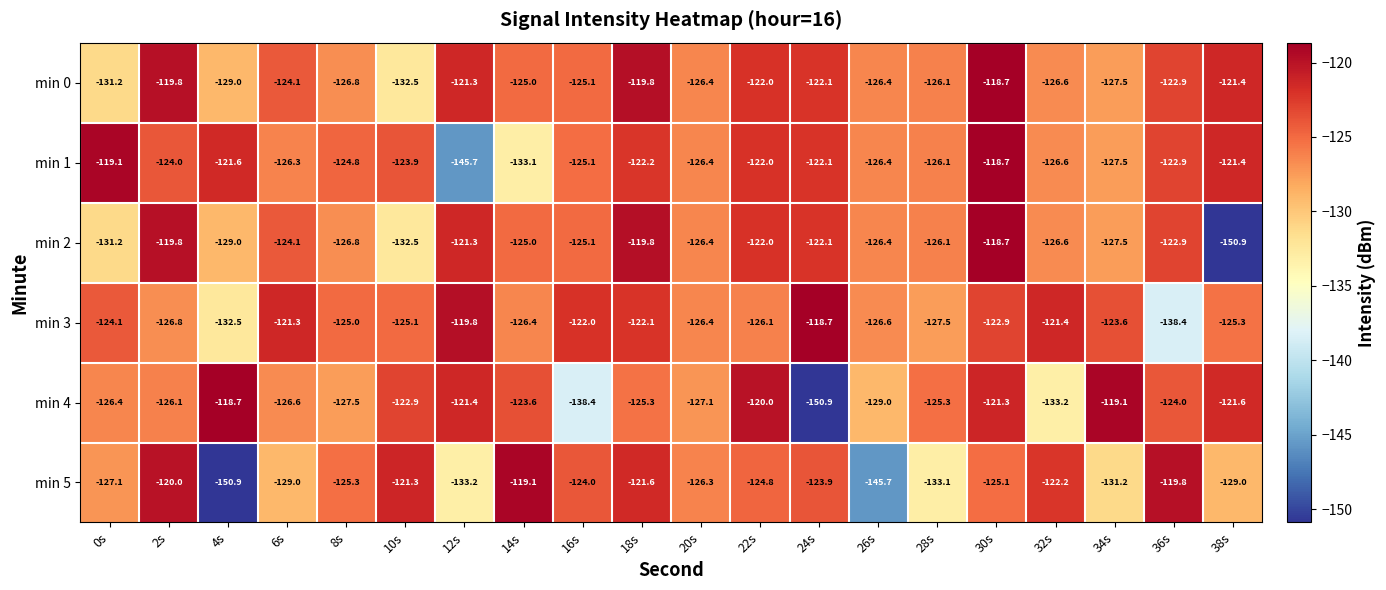

Count the number of data series in this chart.

6